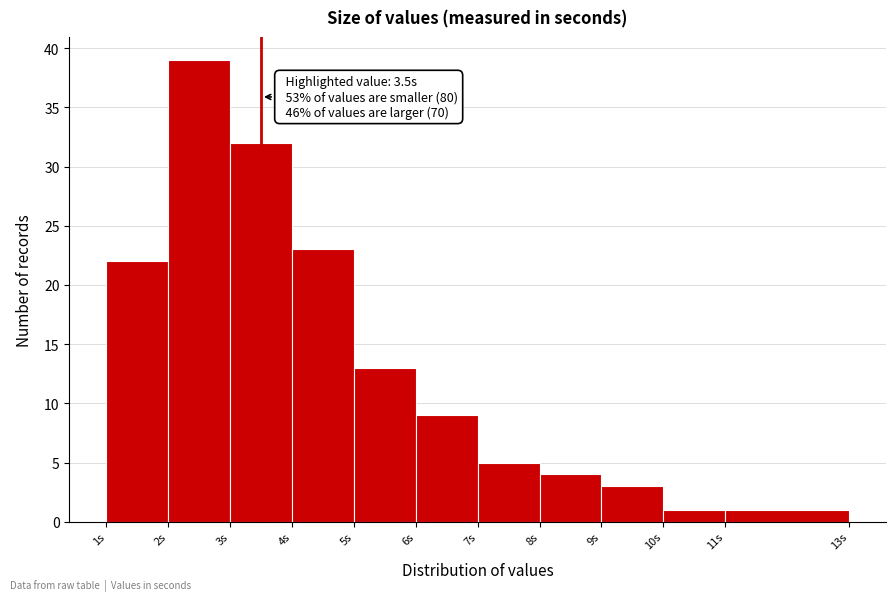

Which range on the x-axis has the tallest bar?

2 to 3